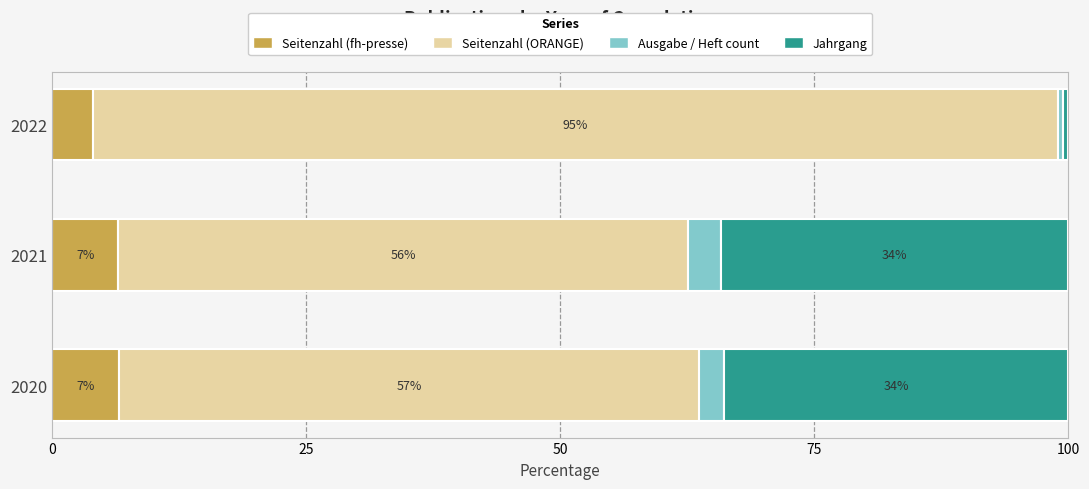

At which label does Seitenzahl (fh-presse) reach its minimum?

2022